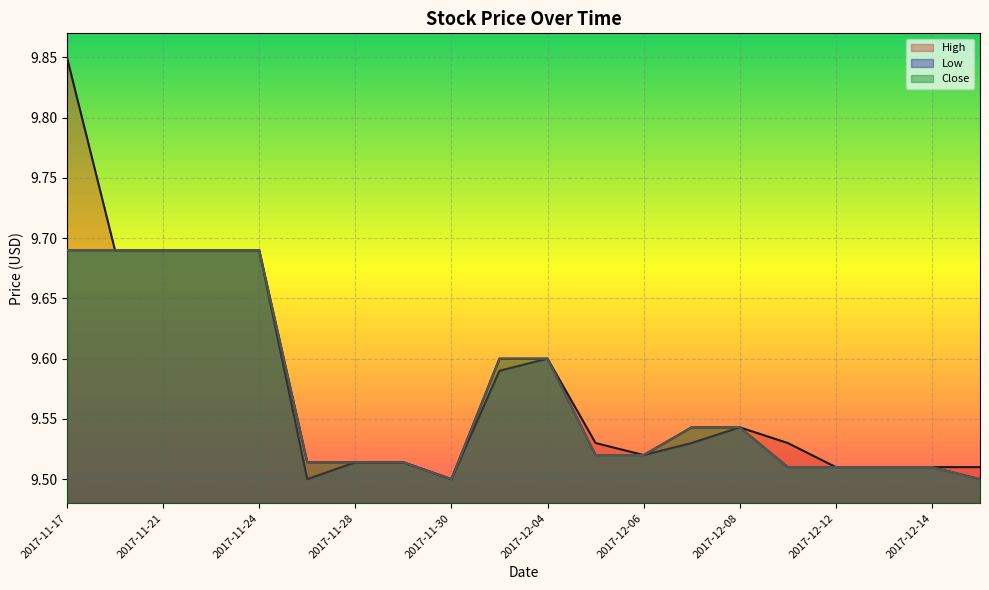

What is the label of the 5th point from the right?

2017-12-11